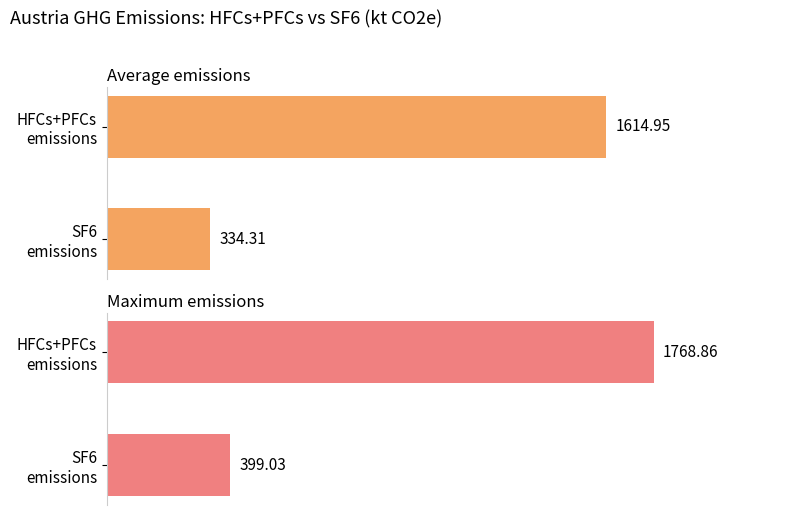

Rank the series by their average value, from lowest to highest.

Average emissions, Maximum emissions